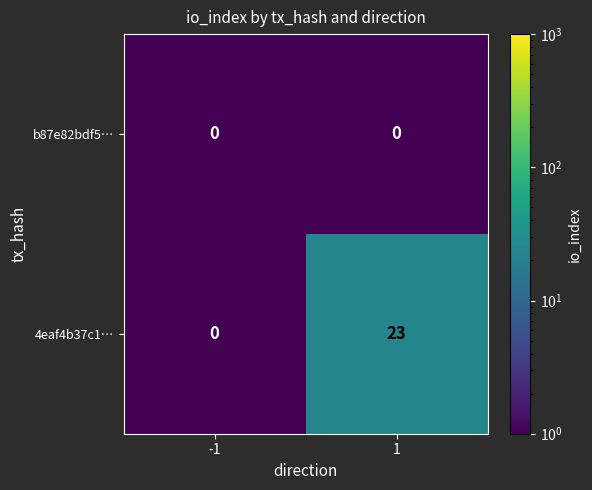

What is the difference between the 4eaf4b37c1… values at -1 and 1?

23